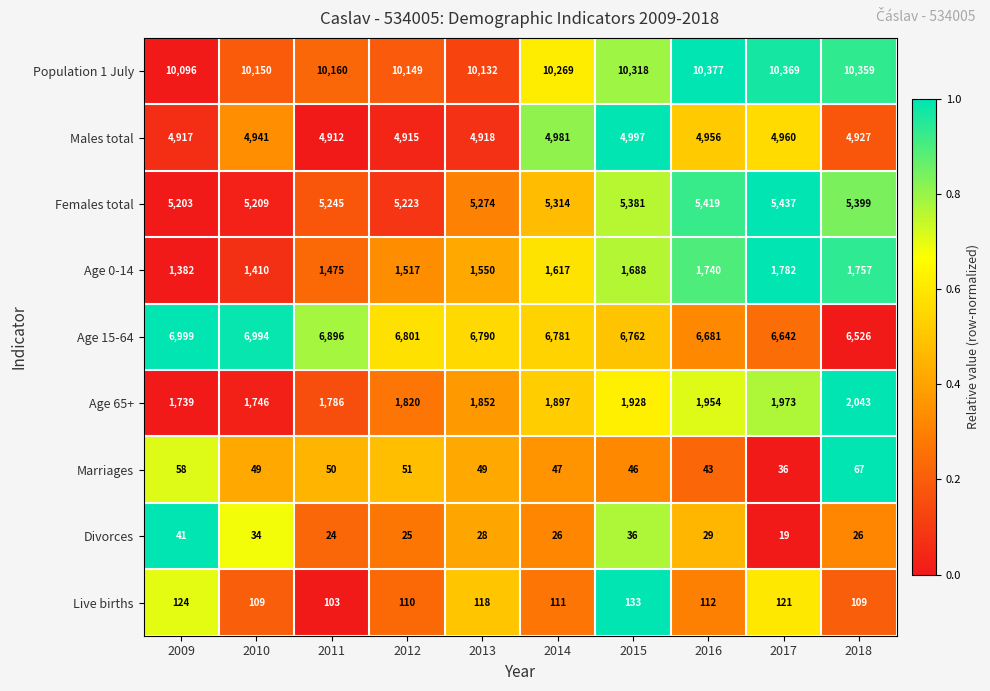

Which series changed the most between 2009 and 2018?

Age 15-64